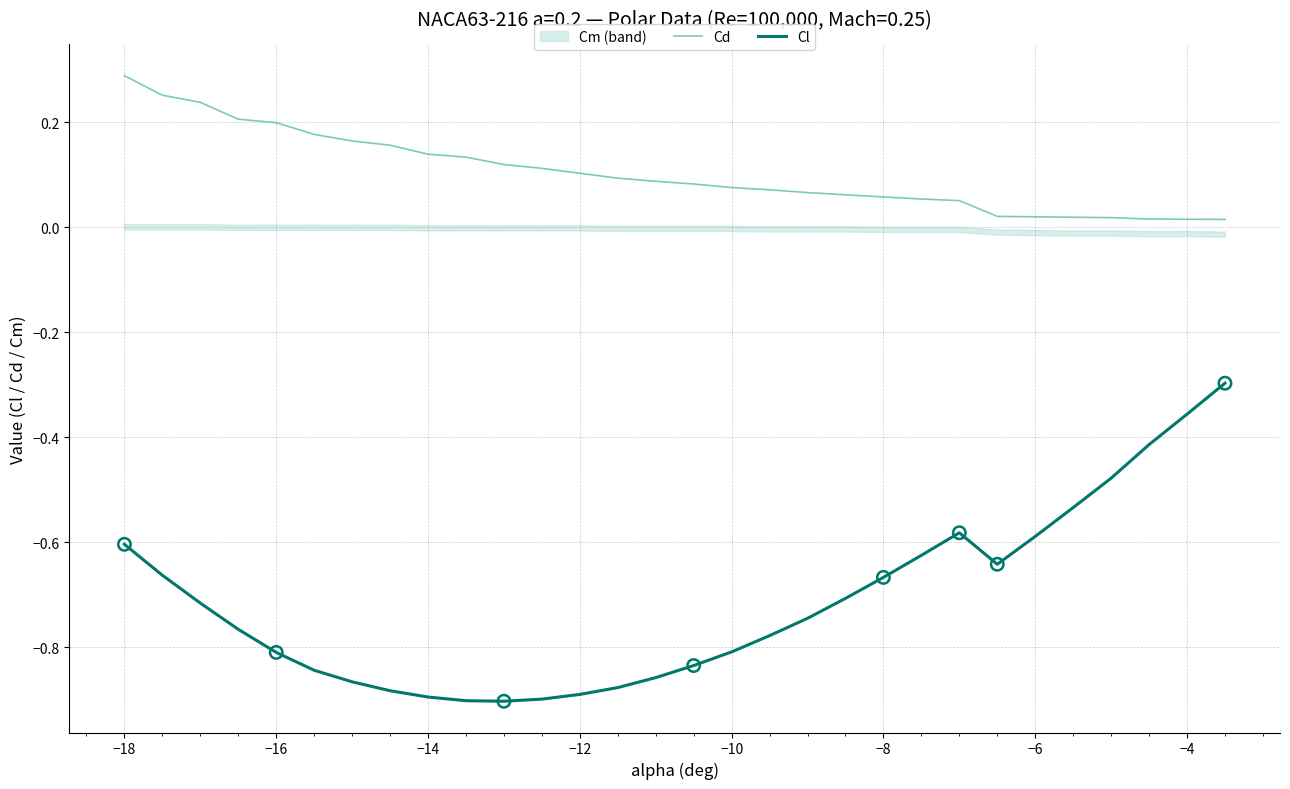

Is it true that Cl equals -0.6 at −6?

True